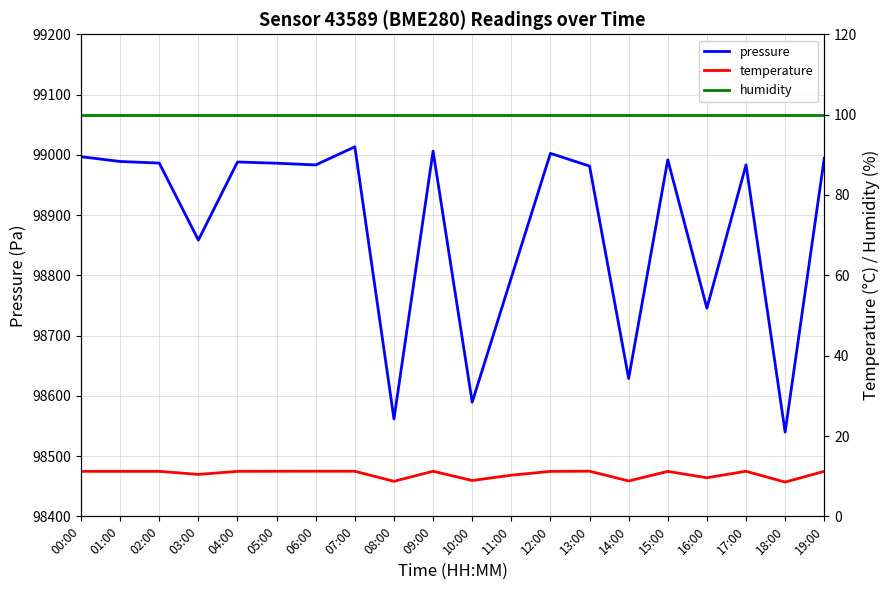

Reading right to left, transcribe all the data shown in this chart.

pressure: 98994.2	98539.8	98983.4	98745.5	98991.8	98628.8	98981.3	99002.4	98796.1	98589.5	99006.2	98561.6	99013.3	98983.2	98986.0	98988.1	98858.4	98986.2	98988.9	98996.8
temperature: 11.2	8.5	11.2	9.6	11.2	8.8	11.2	11.2	10.2	8.9	11.2	8.7	11.2	11.2	11.2	11.2	10.4	11.2	11.2	11.2
humidity: 100.0	100.0	100.0	100.0	100.0	100.0	100.0	100.0	100.0	100.0	100.0	100.0	100.0	100.0	100.0	100.0	100.0	100.0	100.0	100.0